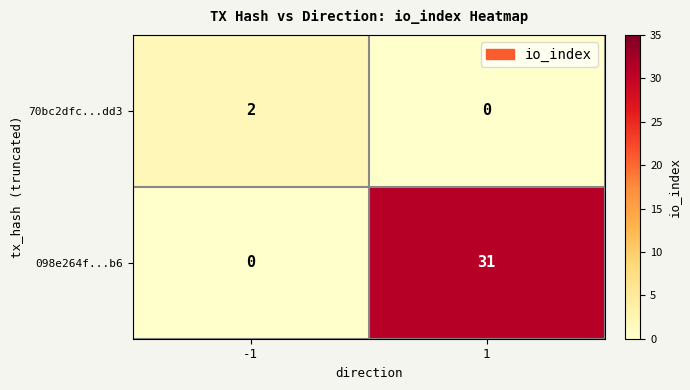

List the series in order of their overall mean, lowest first.

70bc2dfc...dd3, 098e264f...b6